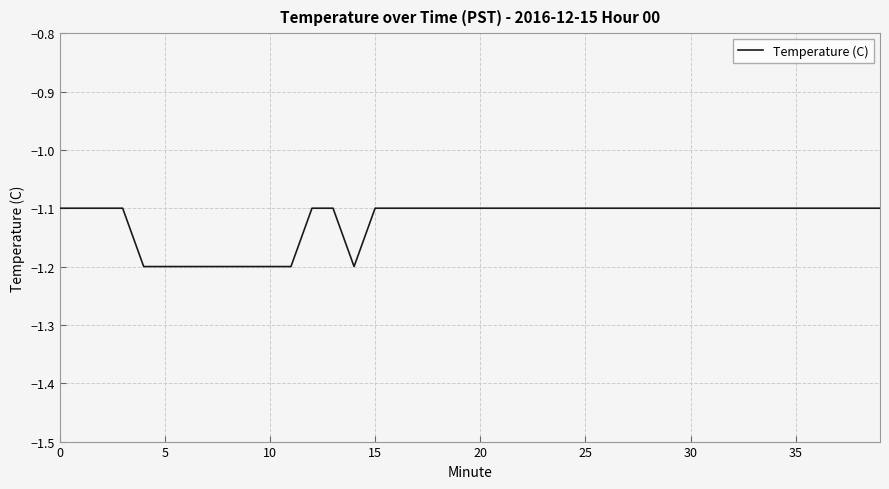

What is the maximum value shown in the chart?

-1.1